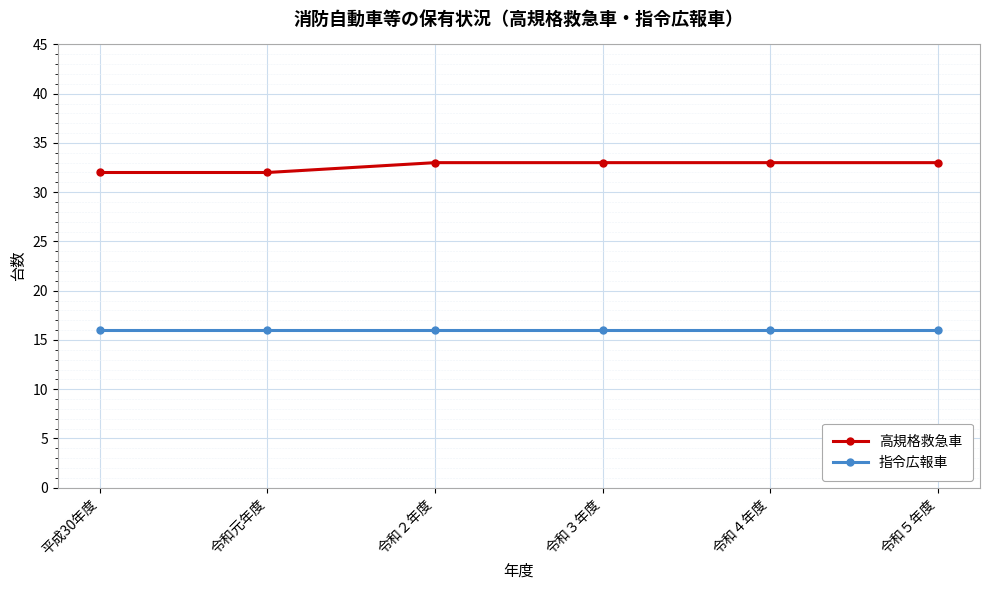

List the series in order of their peak value, lowest first.

指令広報車, 高規格救急車